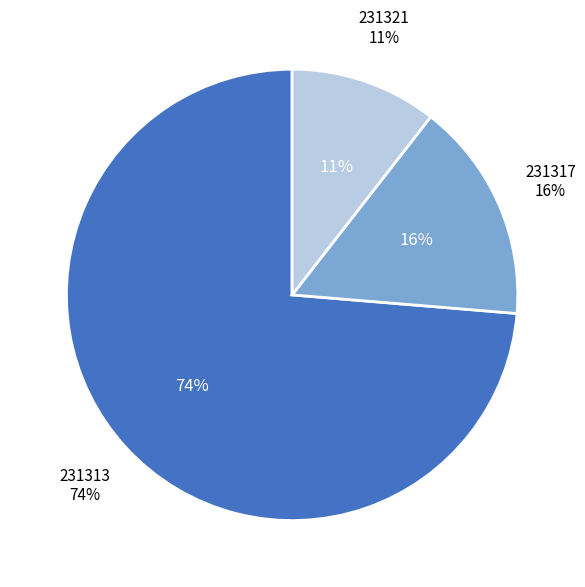

The 231321 slice represents 11% of the pie. True or false?

True